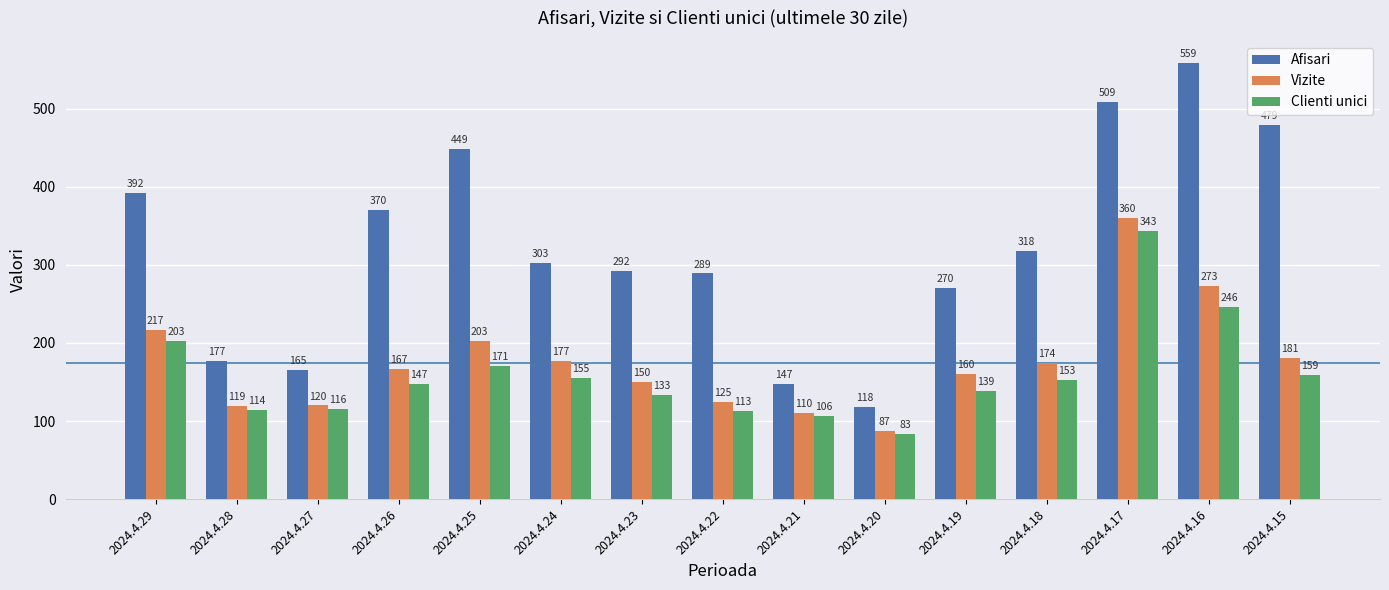

Reading left to right, what are all the values shown in this chart?

Afisari: 392	177	165	370	449	303	292	289	147	118	270	318	509	559	479
Vizite: 217	119	120	167	203	177	150	125	110	87	160	174	360	273	181
Clienti unici: 203	114	116	147	171	155	133	113	106	83	139	153	343	246	159